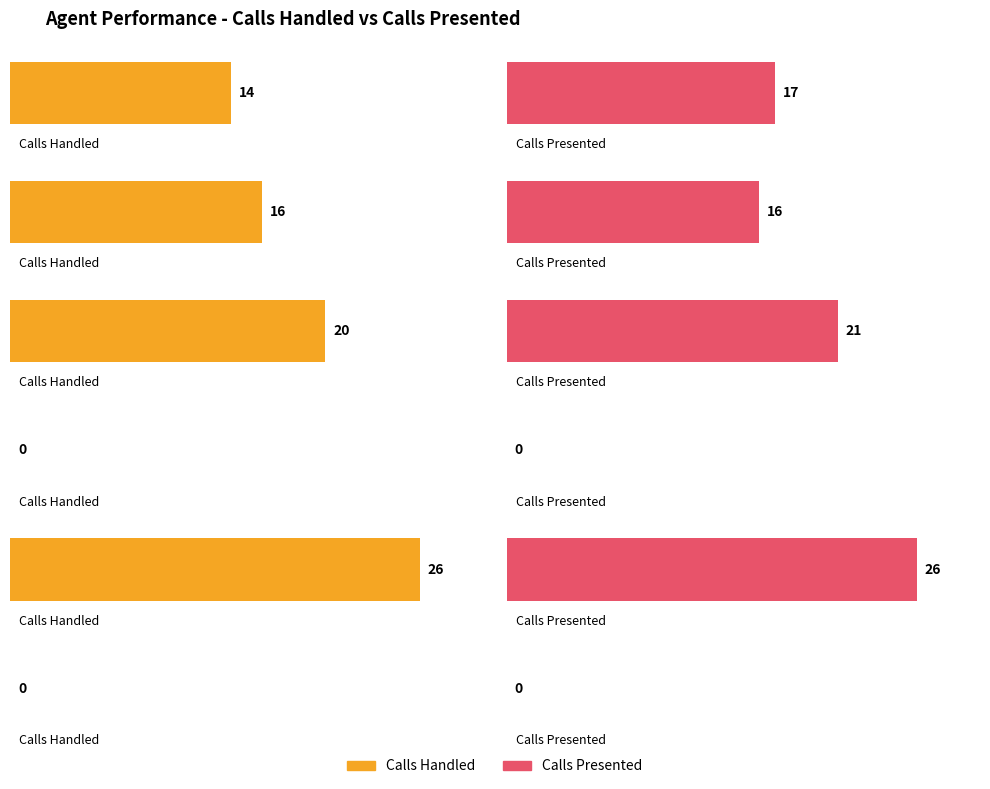

True or false: Calls Handled has a value of 26 at h.mohamed.

True